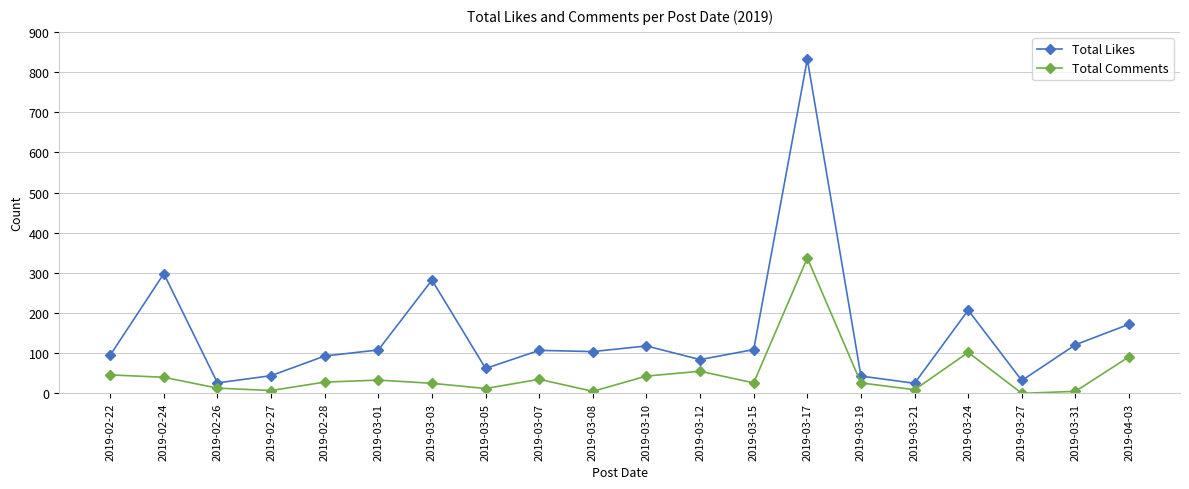

At which category does Total Likes reach its first local peak?

2019-02-24